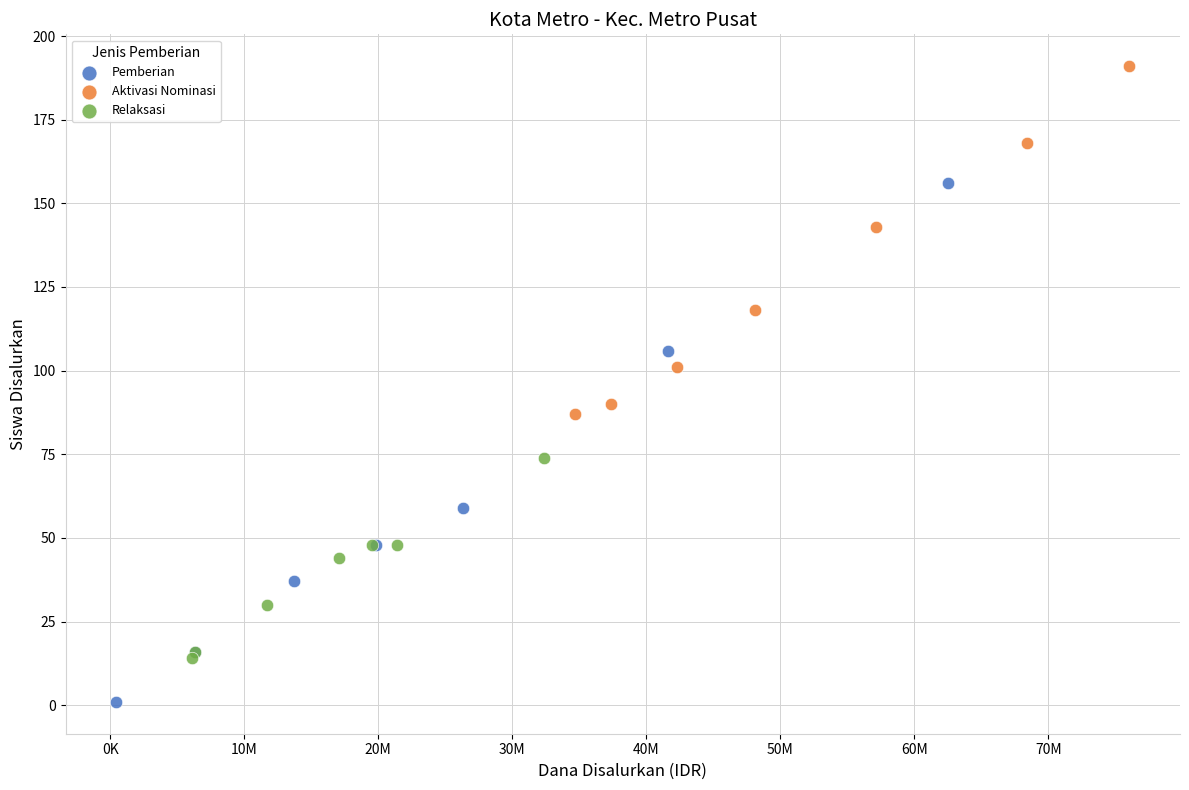

Which series has the widest spread of Y values?

Pemberian